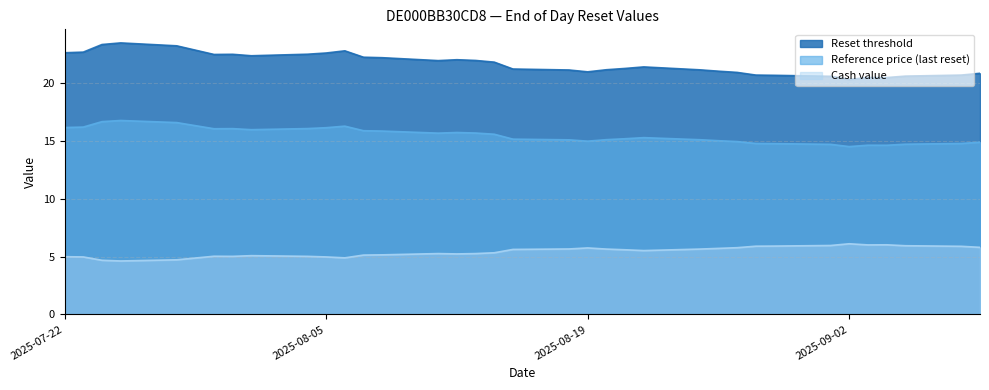

At how many categories does at least one series exceed 16?

35